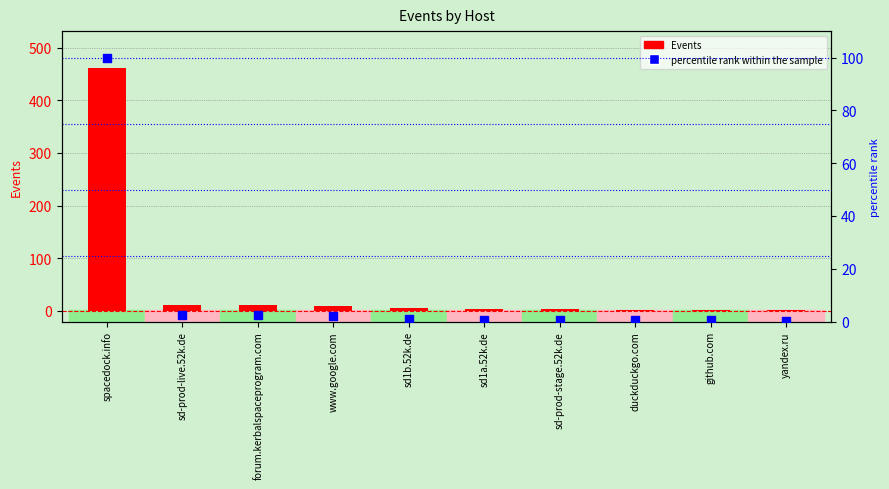

At how many categories does at least one series exceed 432?

1